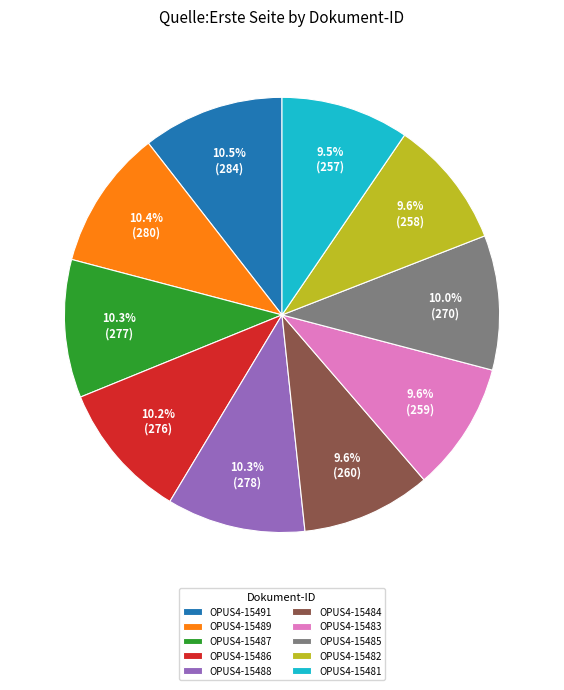

To the nearest percent, what portion does OPUS4-15486 represent?

10%